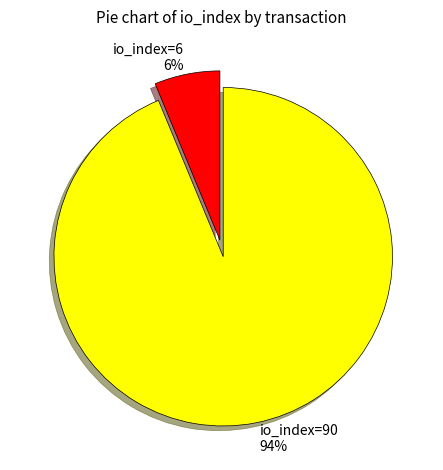

Between io_index=6 and io_index=90, which is larger?

io_index=90